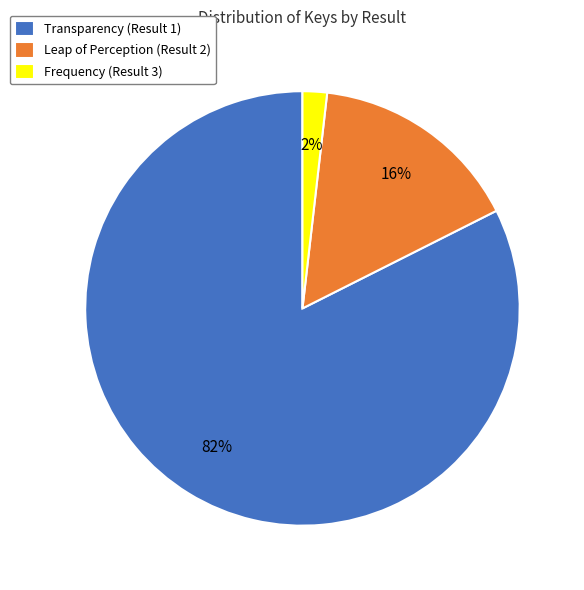

True or false: Transparency (Result 1) accounts for 82% of the total.

True